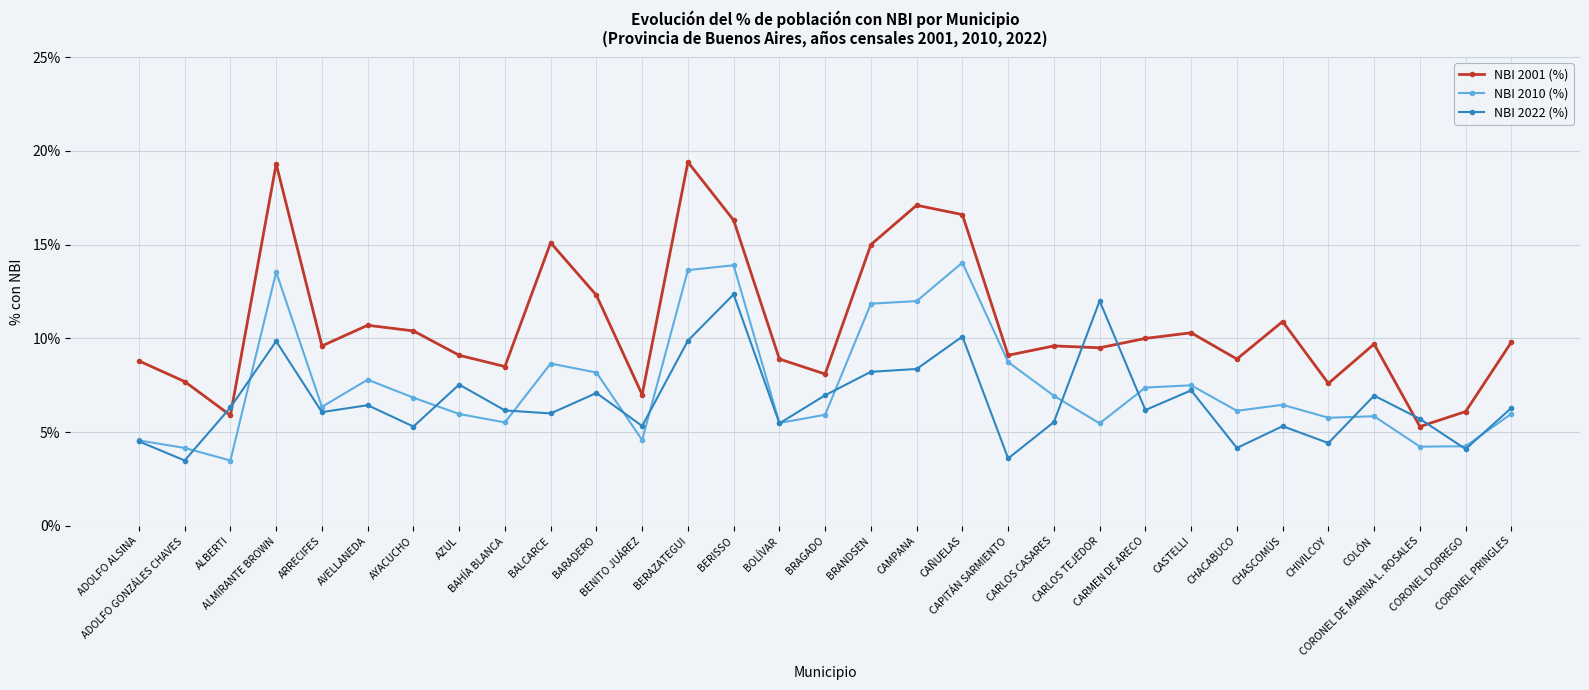

What is the minimum value shown in the chart?

3.5